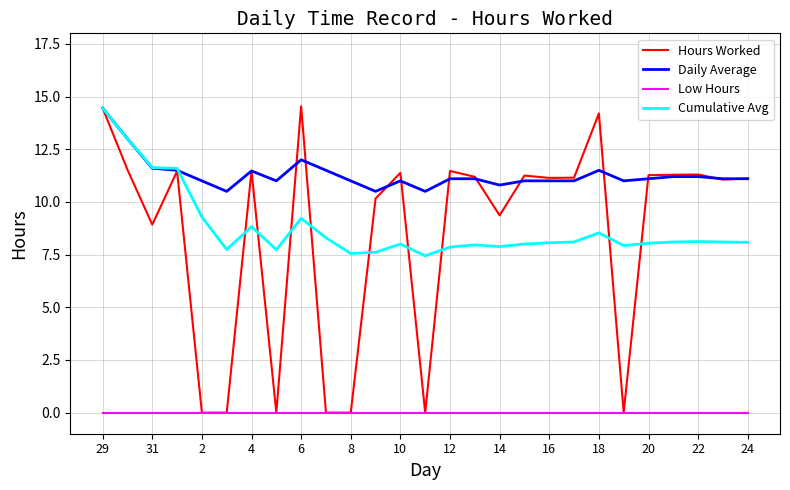

What is the highest value of the Hours Worked series?

14.5